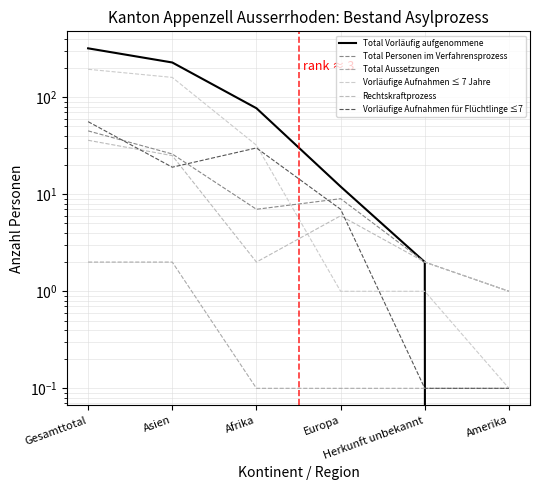

What is the difference between the maximum and minimum values in the Vorläufige Aufnahmen für Flüchtlinge ≤7 series?

55.9